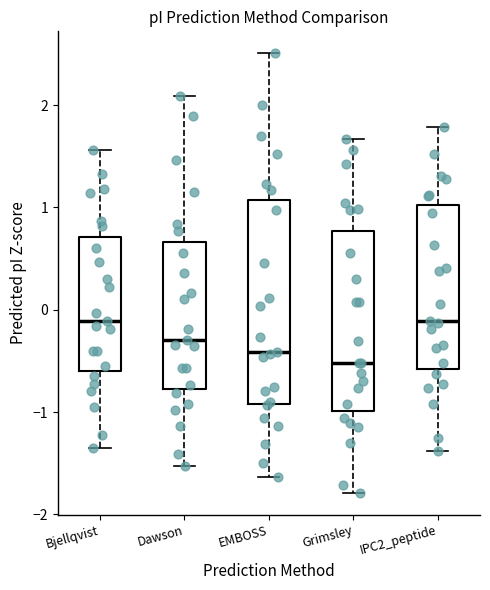

Where is the upper edge of the box for Grimsley on the y-axis? The values are not printed on the chart, so give them approximately, as read against the axis.

0.8